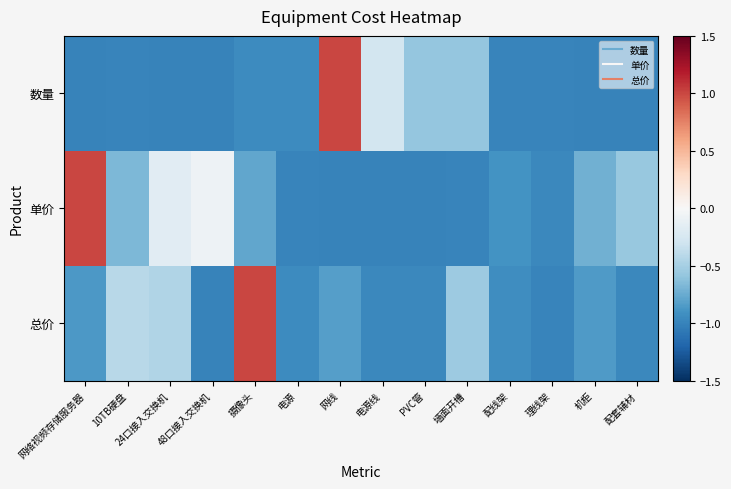

Reading left to right, what are all the values shown in this chart?

数量: 网络视频存储服务器=-1.0	10TB硬盘=-1.0	24口接入交换机=-1.0	48口接入交换机=-1.0	摄像头=-0.9	电源=-0.9	网线=1.0	电源线=-0.3	PVC管=-0.6	墙面开槽=-0.6	配线架=-1.0	理线架=-1.0	机柜=-1.0	配套辅材=-1.0
单价: 网络视频存储服务器=1.0	10TB硬盘=-0.7	24口接入交换机=-0.2	48口接入交换机=-0.1	摄像头=-0.8	电源=-1.0	网线=-1.0	电源线=-1.0	PVC管=-1.0	墙面开槽=-1.0	配线架=-0.9	理线架=-1.0	机柜=-0.7	配套辅材=-0.6
总价: 网络视频存储服务器=-0.9	10TB硬盘=-0.4	24口接入交换机=-0.5	48口接入交换机=-1.0	摄像头=1.0	电源=-0.9	网线=-0.8	电源线=-1.0	PVC管=-1.0	墙面开槽=-0.5	配线架=-0.9	理线架=-1.0	机柜=-0.9	配套辅材=-1.0